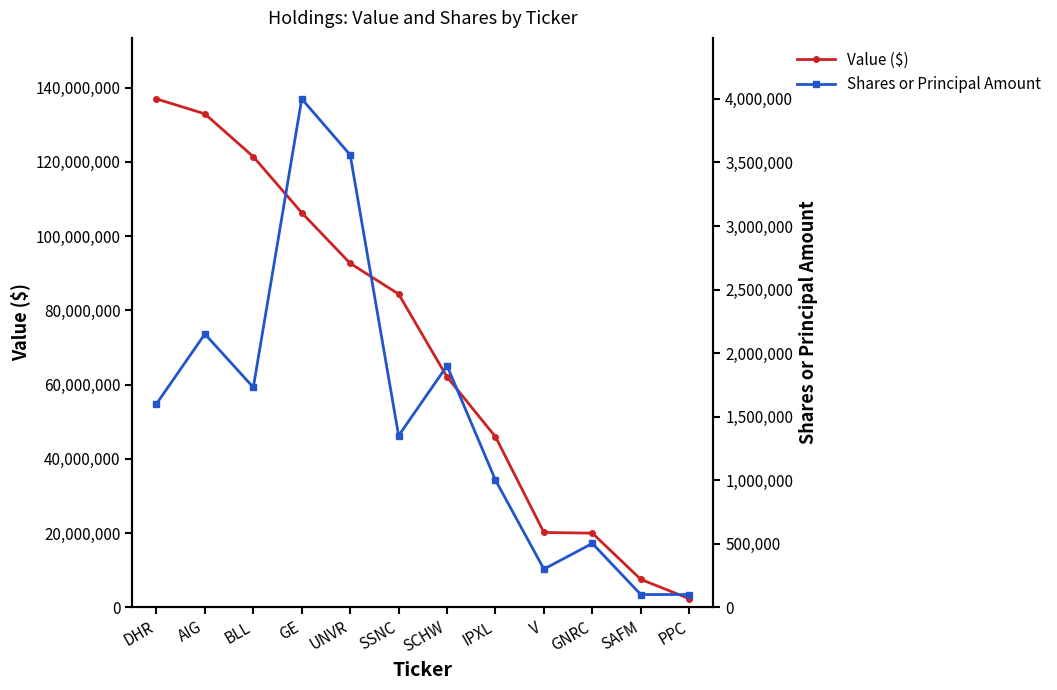

Which category has the highest value in the Value ($) series?

DHR